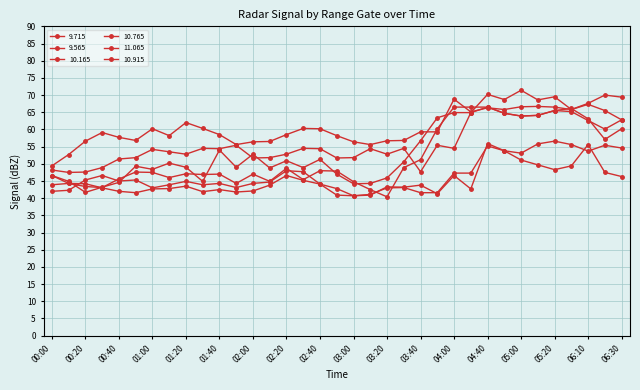

How many series are shown in this chart?

6